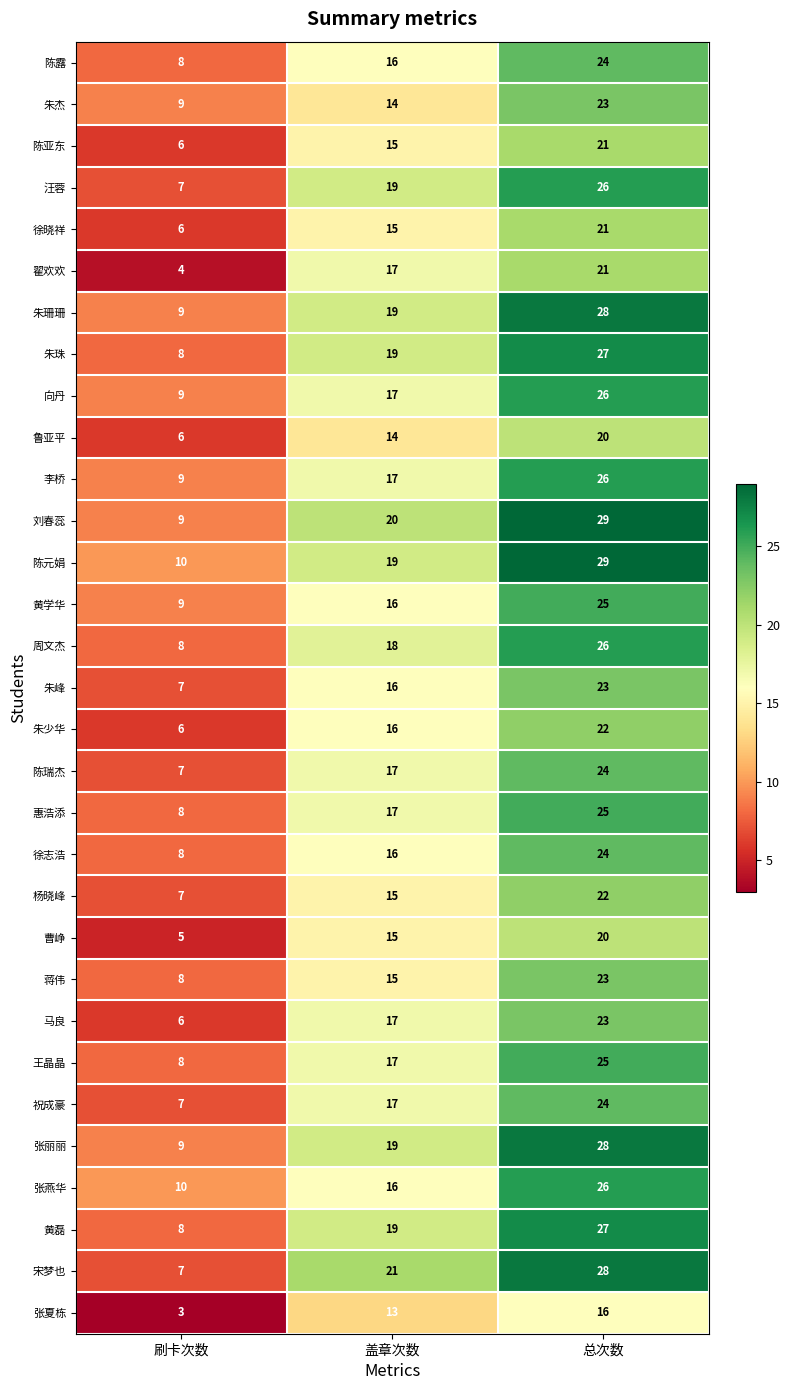

What is the total value across all series at 总次数?

752